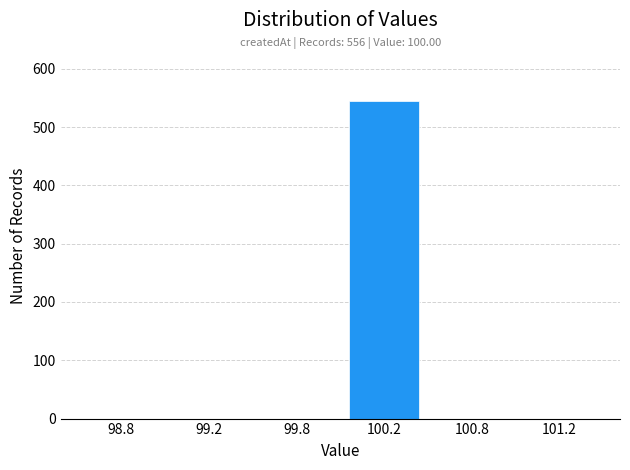

Reading left to right, what are all the values shown in this chart?

98.8=0	99.2=0	99.8=0	100.2=544	100.8=0	101.2=0